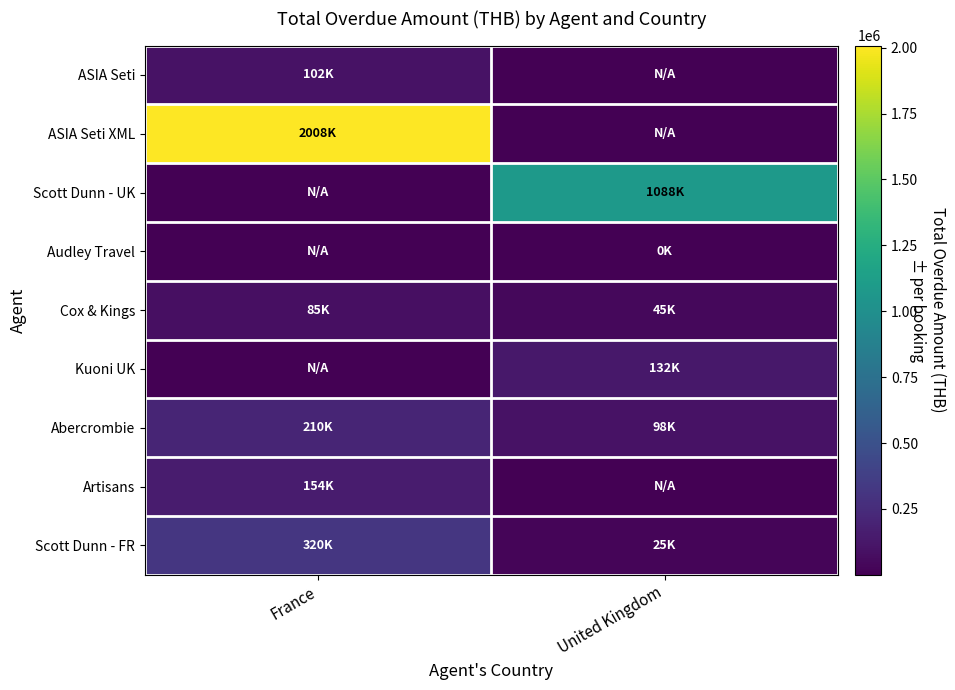

What is the difference between the highest and lowest values at United Kingdom?

1087988